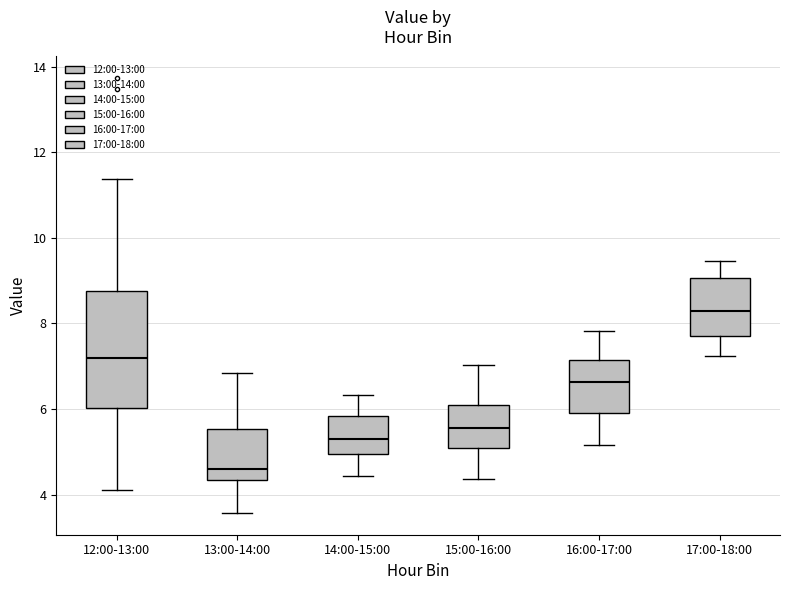

Where does the median line of the box for 13:00-14:00 sit on the y-axis? The values are not printed on the chart, so give them approximately, as read against the axis.

4.6